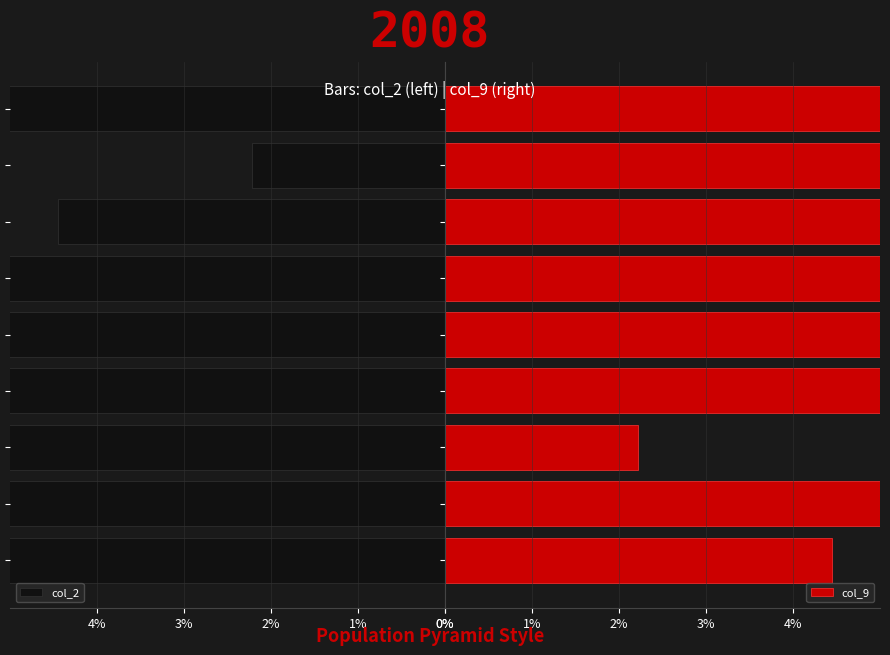

What is the value of the col_2 bar at the 7th from the left?

-4.4